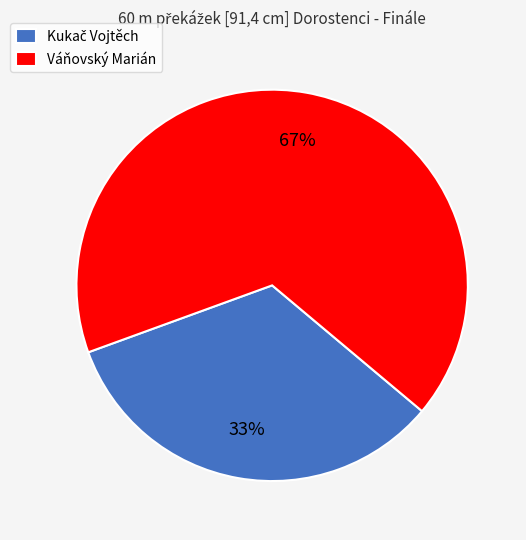

Which slice represents more than half of the pie?

Váňovský Marián